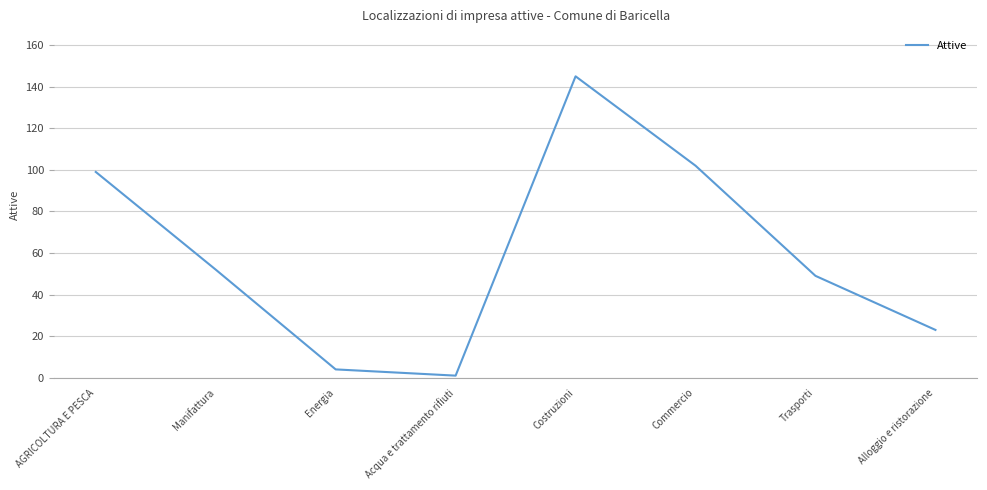

Does the chart display data point markers on the line(s)?

No